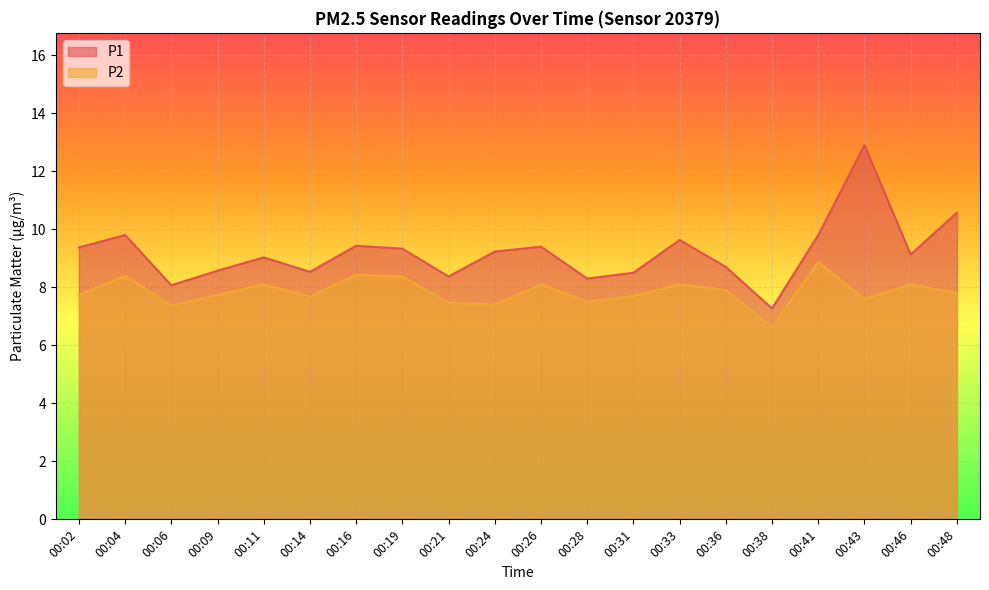

At which label does P2 reach its peak?

00:41